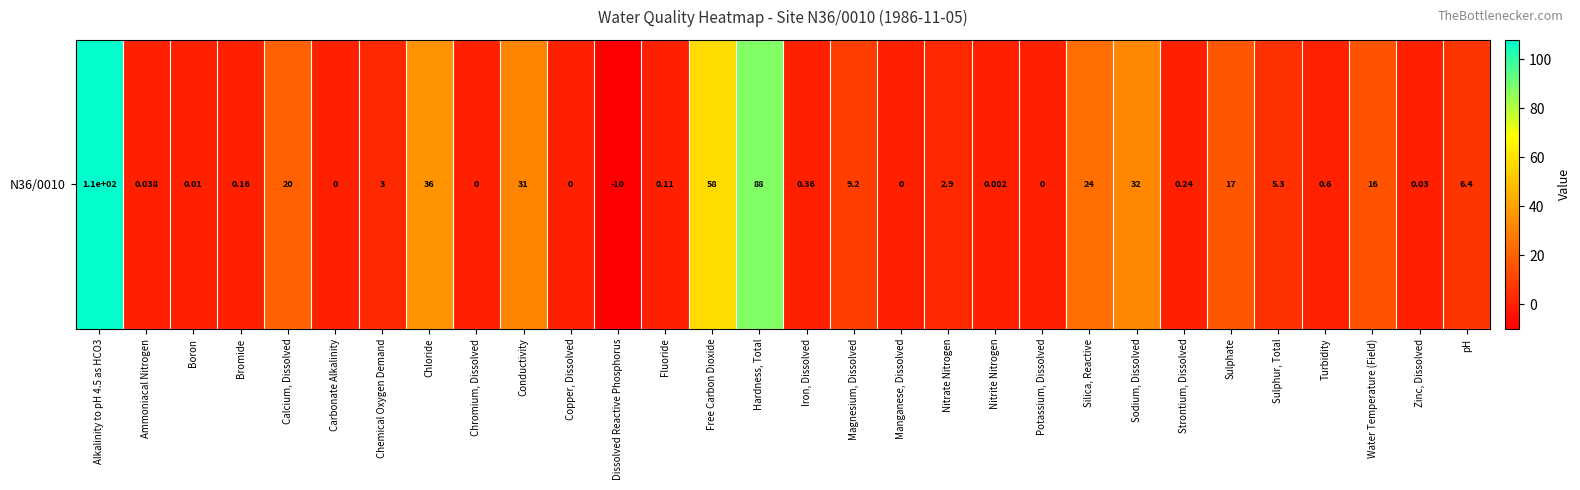

Rank the categories by value from lowest to highest.

Dissolved Reactive Phosphorus, Carbonate Alkalinity, Chromium, Dissolved, Copper, Dissolved, Manganese, Dissolved, Potassium, Dissolved, Nitrite Nitrogen, Boron, Zinc, Dissolved, Ammoniacal Nitrogen, Fluoride, Bromide, Strontium, Dissolved, Iron, Dissolved, Turbidity, Nitrate Nitrogen, Chemical Oxygen Demand, Sulphur, Total, pH, Magnesium, Dissolved, Water Temperature (Field), Sulphate, Calcium, Dissolved, Silica, Reactive, Conductivity, Sodium, Dissolved, Chloride, Free Carbon Dioxide, Hardness, Total, Alkalinity to pH 4.5 as HCO3